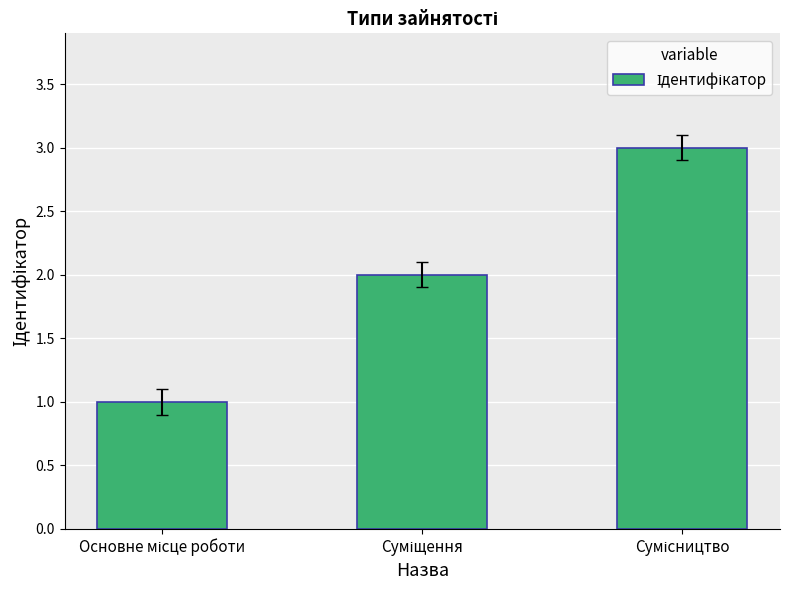

What is the sum of all values?

6